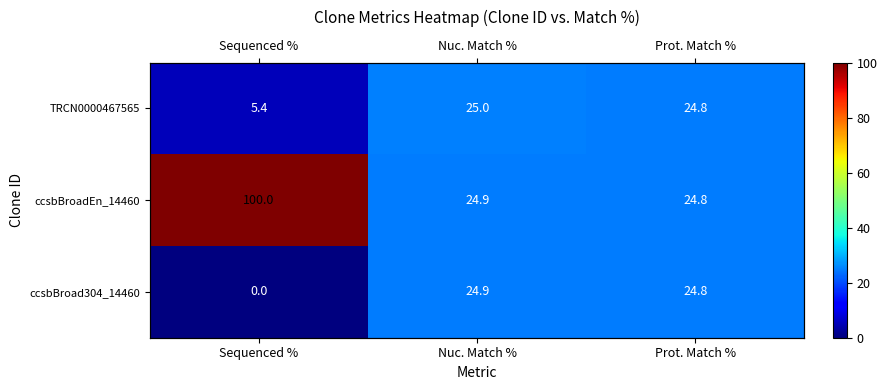

Which series has the largest range (max minus min)?

ccsbBroadEn_14460